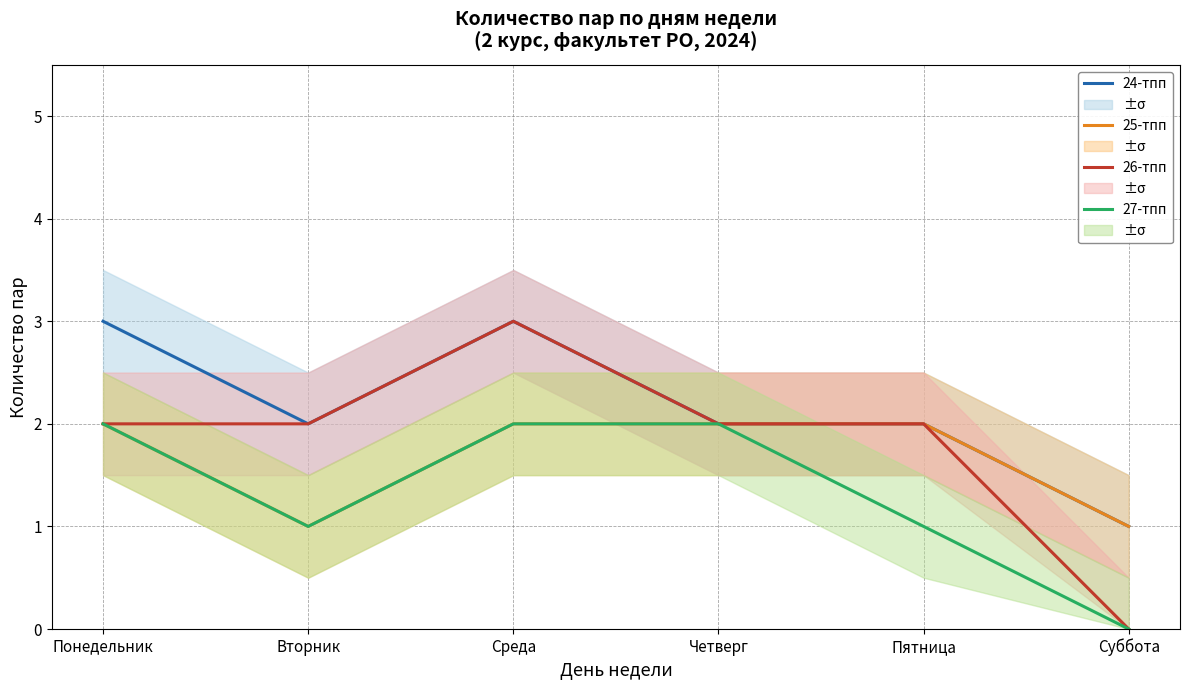

List the series in order of their overall mean, highest first.

24-тпп, 26-тпп, 25-тпп, 27-тпп